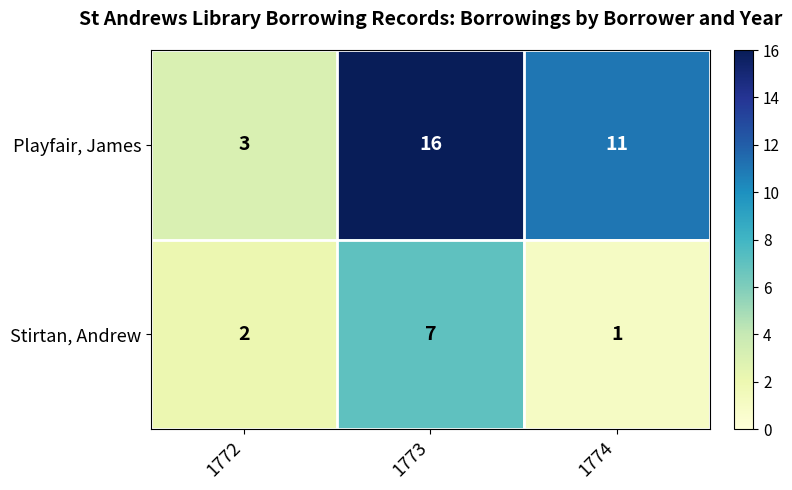

Count the Playfair, James values in the range 3 to 16.

3